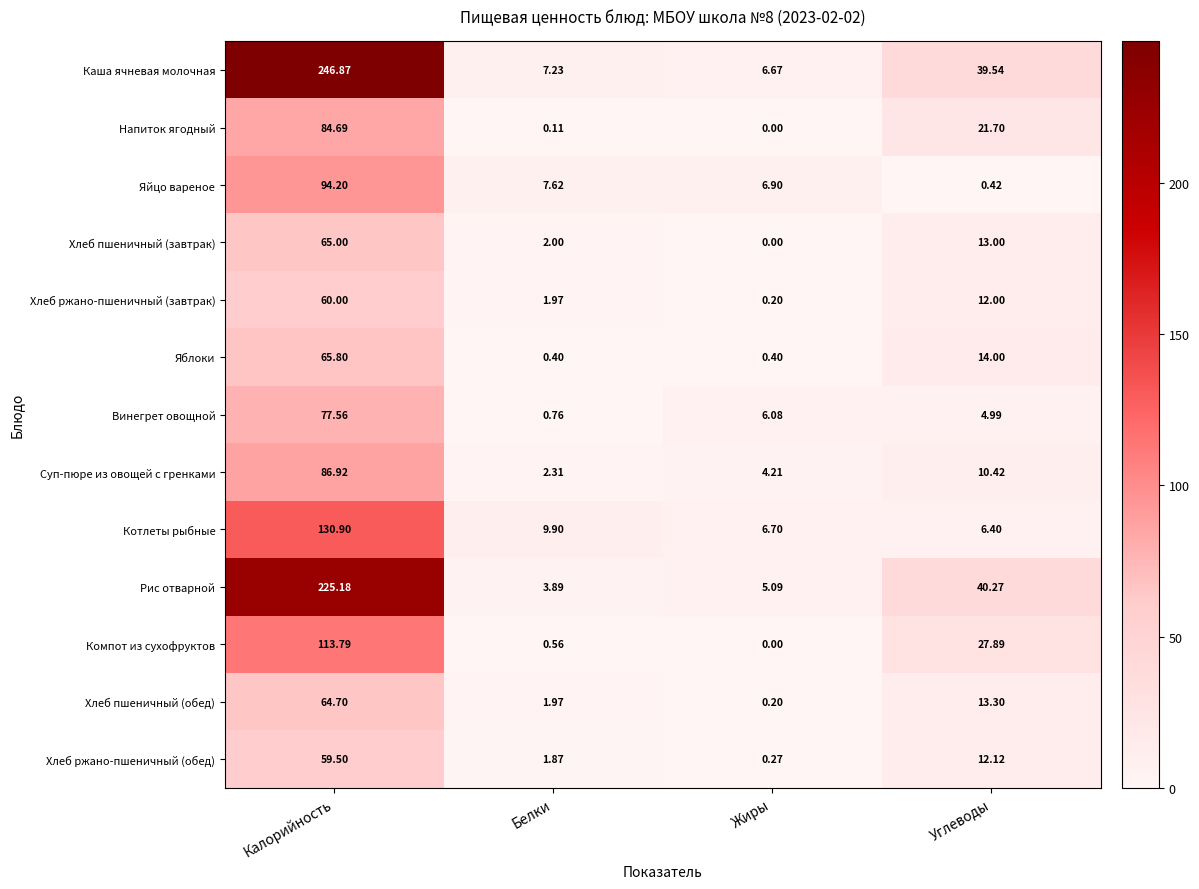

Which series has the widest spread of values?

Каша ячневая молочная